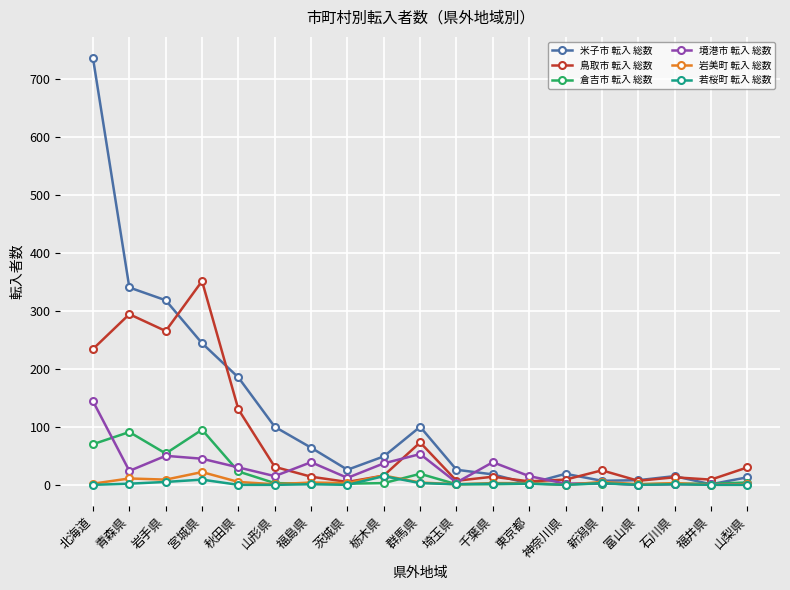

What are all the series names shown in the legend?

米子市 転入 総数, 鳥取市 転入 総数, 倉吉市 転入 総数, 境港市 転入 総数, 岩美町 転入 総数, 若桜町 転入 総数